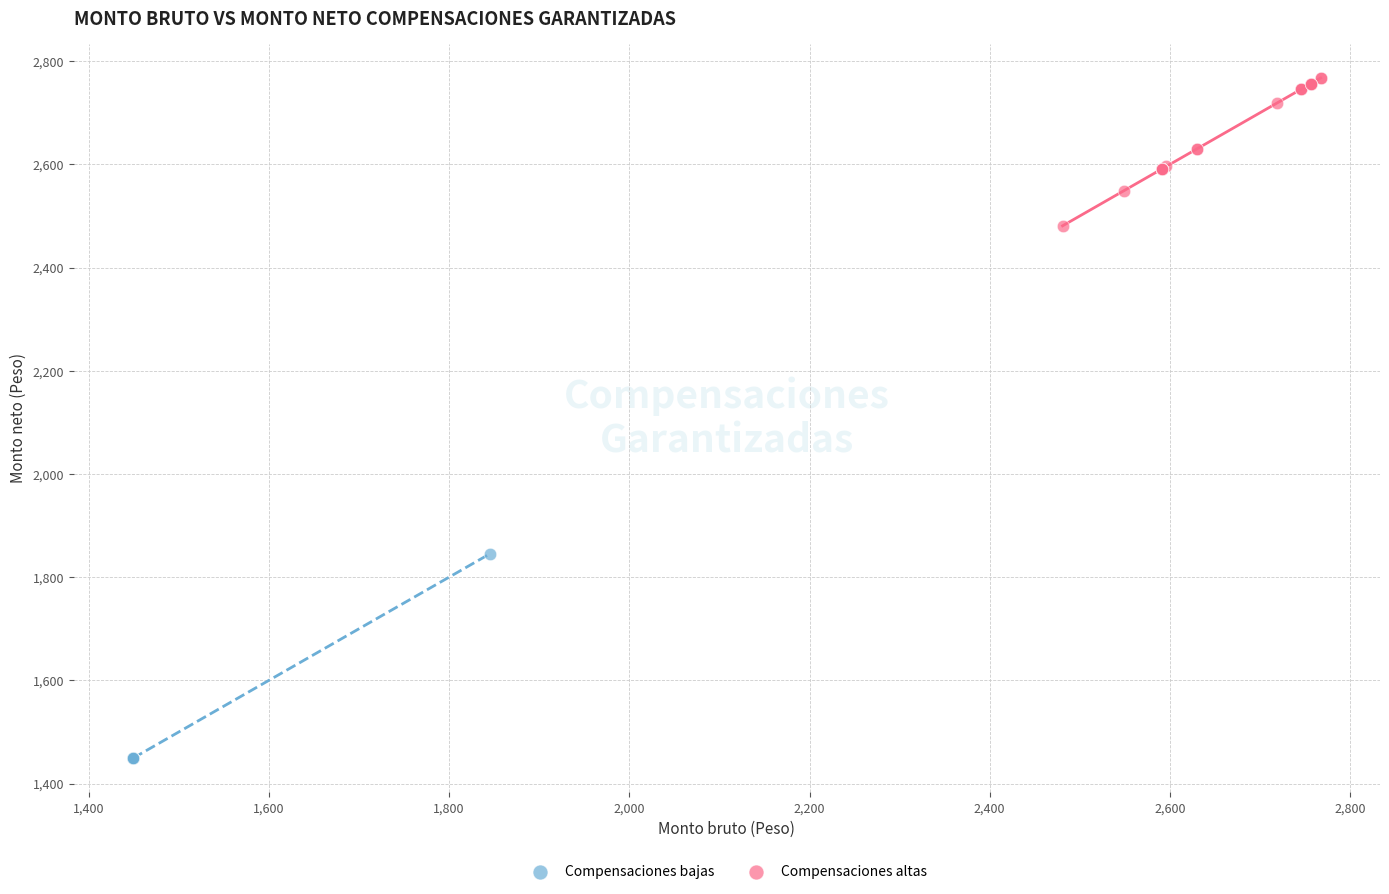

Which series contains the highest Y value?

Compensaciones altas